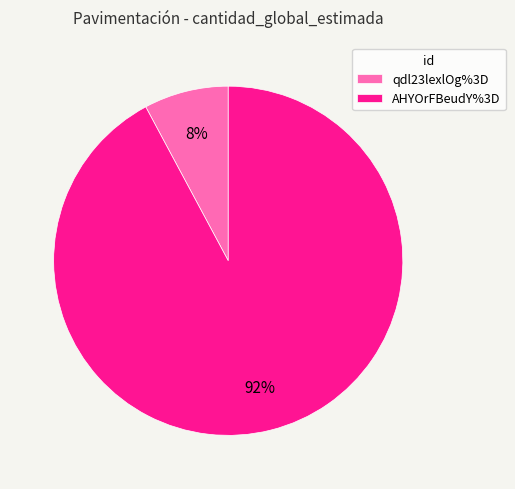

Combined, do AHYOrFBeudY%3D and qdl23lexlOg%3D account for over 50%?

Yes